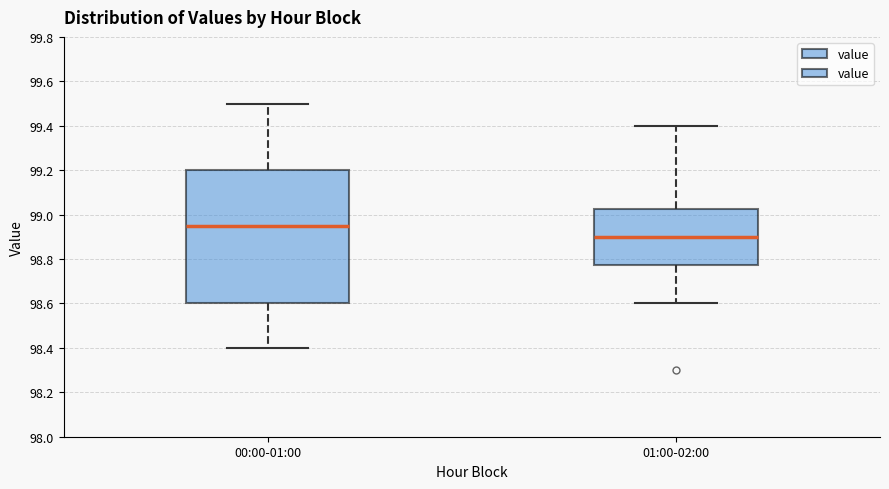

Which box's median line is the highest?

00:00-01:00